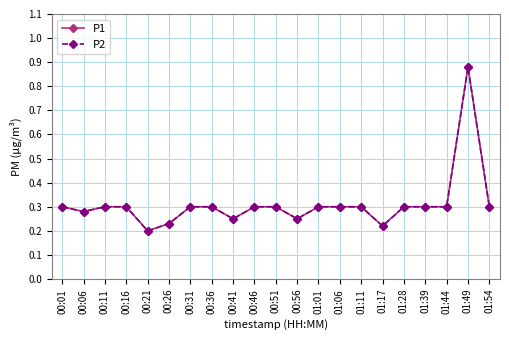

In P1, how many points are lower than both neighbors (excluding endpoints)?

5